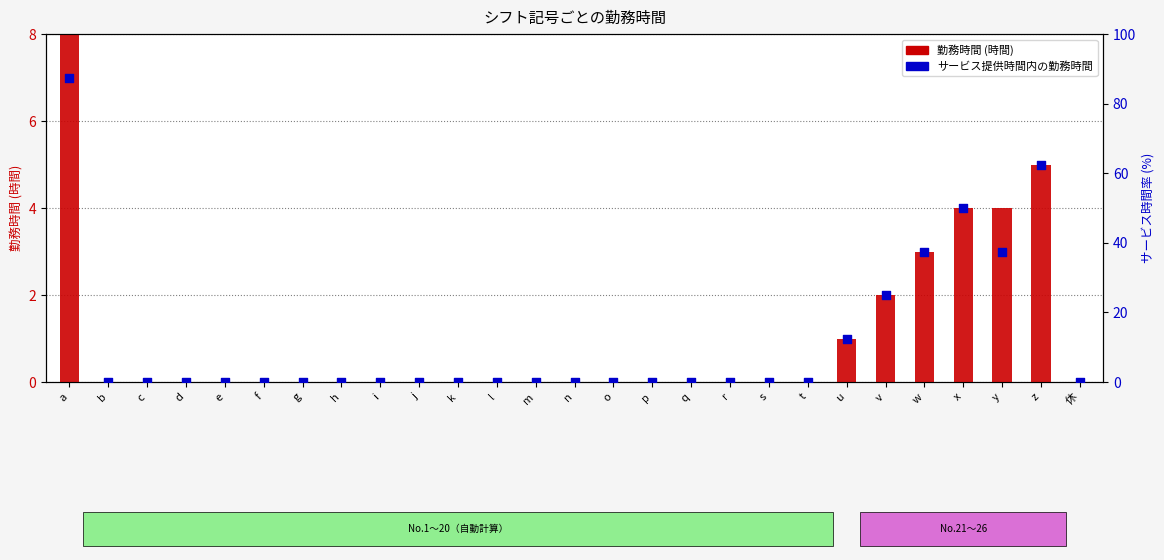

Which series has the widest spread of Y values?

サービス提供時間内の勤務時間